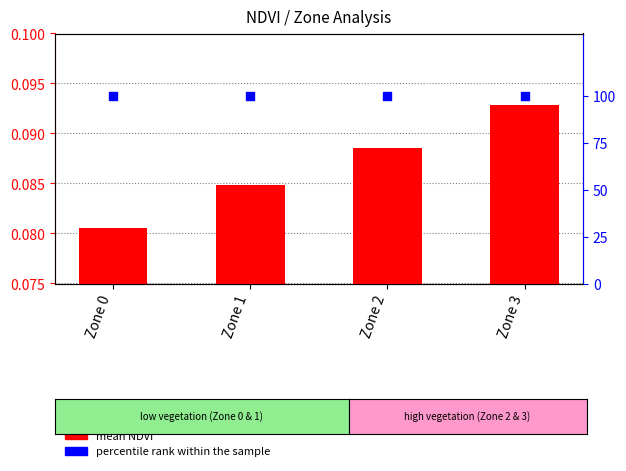

At which category is the sum across all series the highest?

Zone 3